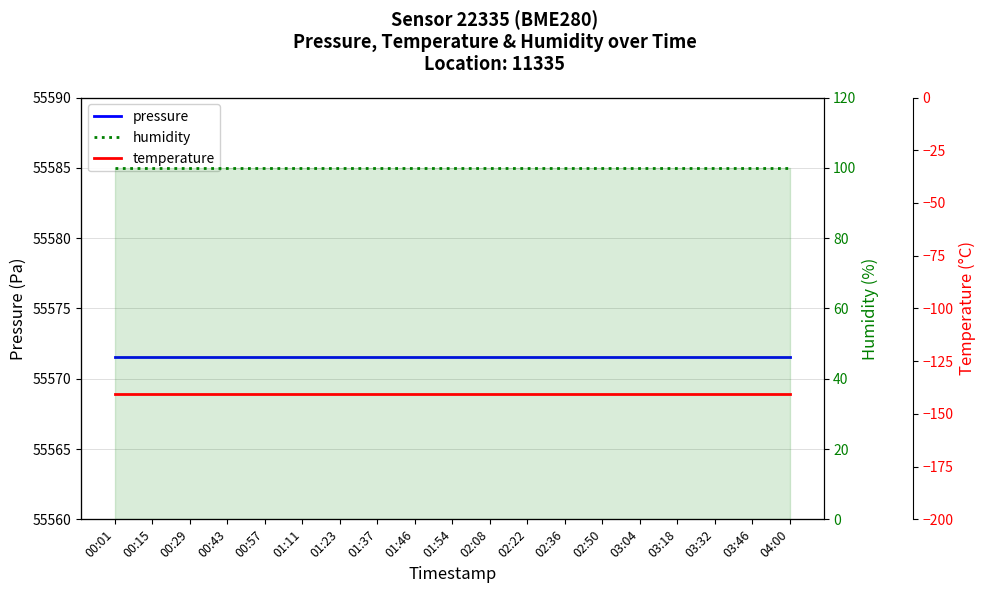

True or false: humidity has more than 1 interior local peaks.

False